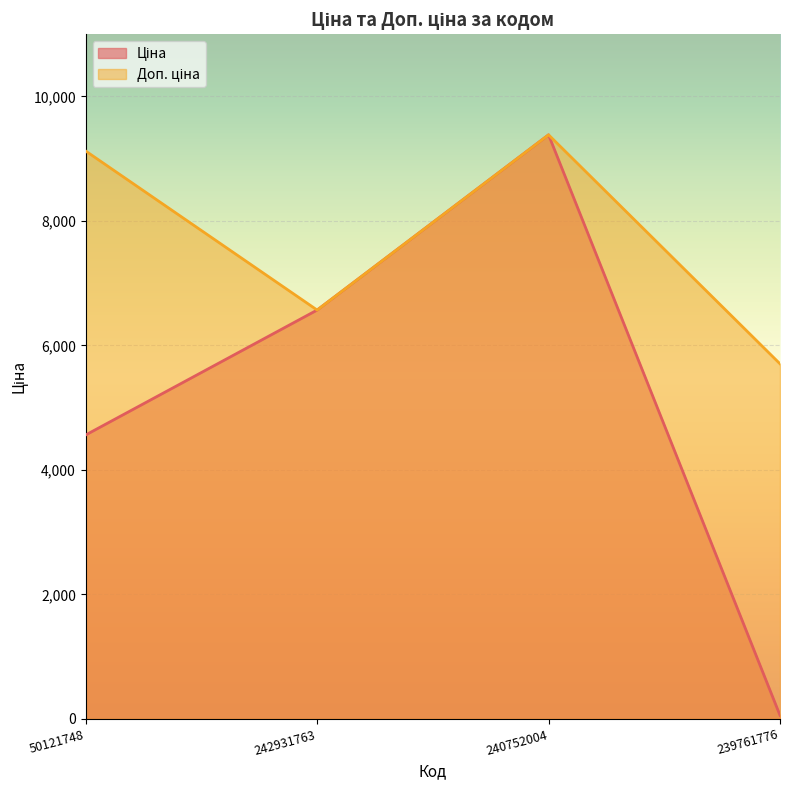

True or false: Ціна and Доп. ціна intersect in this chart.

False